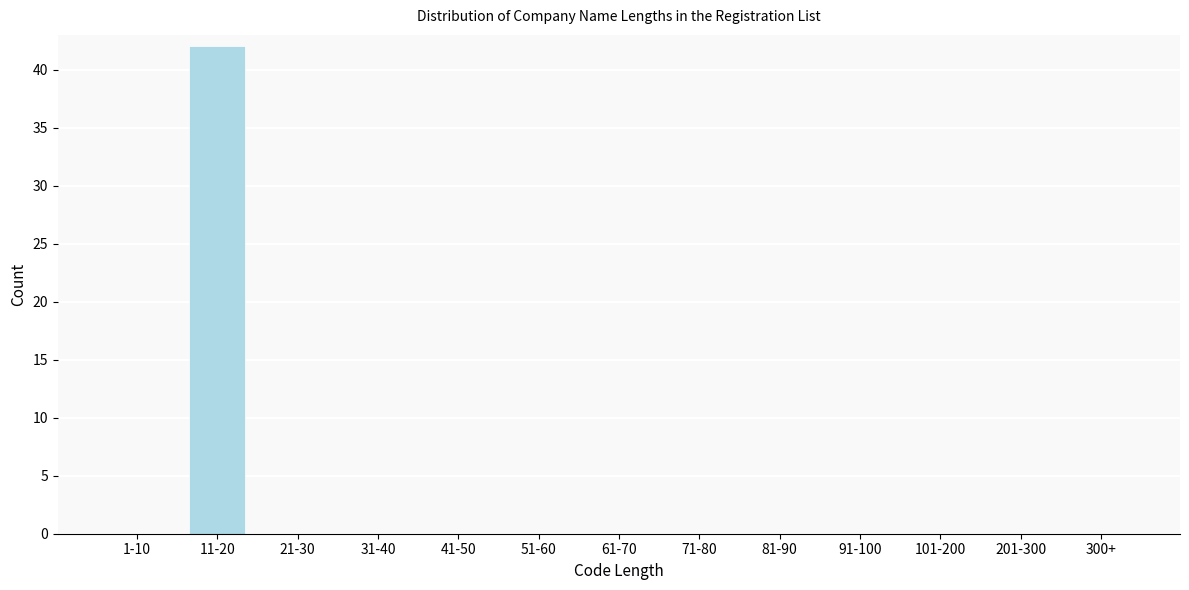

Reading right to left, extract all data points from this chart.

300+=0	201-300=0	101-200=0	91-100=0	81-90=0	71-80=0	61-70=0	51-60=0	41-50=0	31-40=0	21-30=0	11-20=42	1-10=0